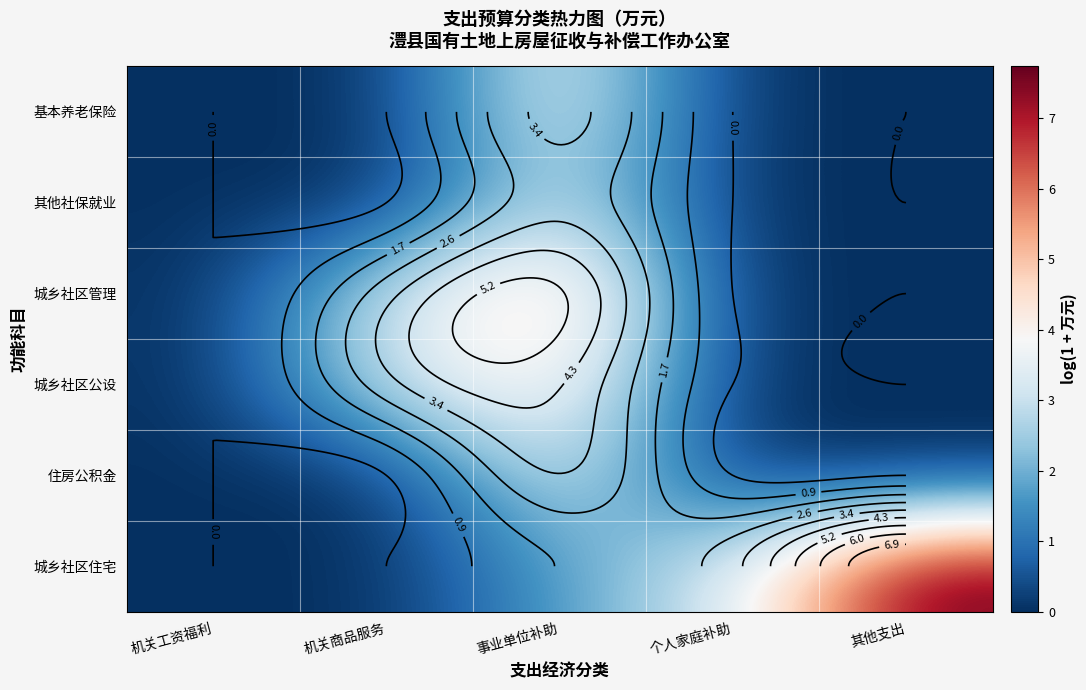

List the labels in order of 城乡社区管理 value, smallest first.

机关工资福利, 个人家庭补助, 其他支出, 机关商品服务, 事业单位补助